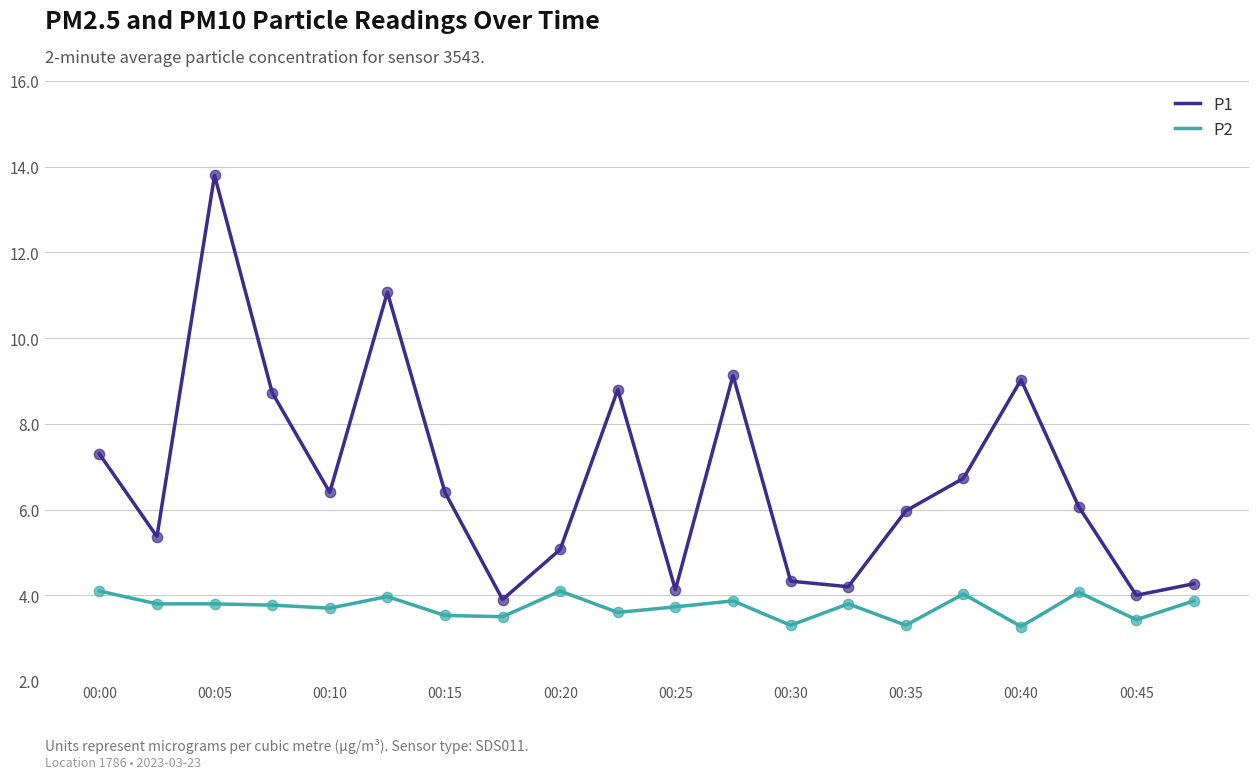

Which series has the largest range (max minus min)?

P1